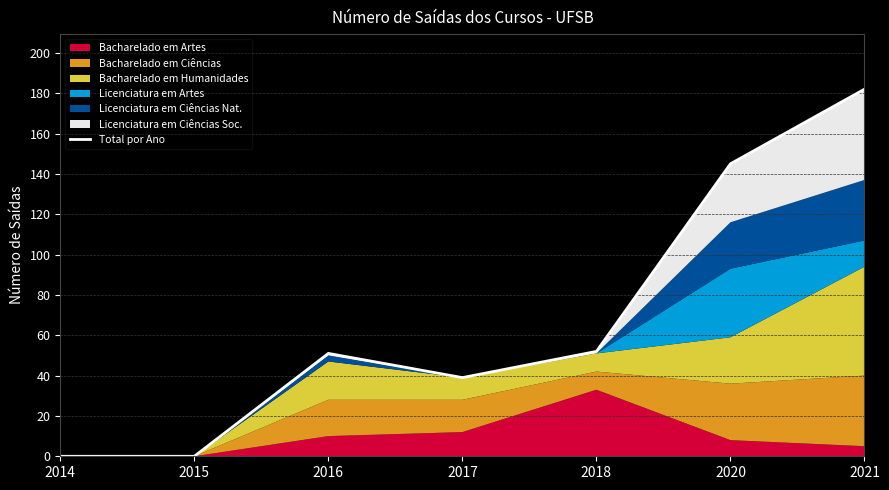

How many lines are shown in the chart?

1